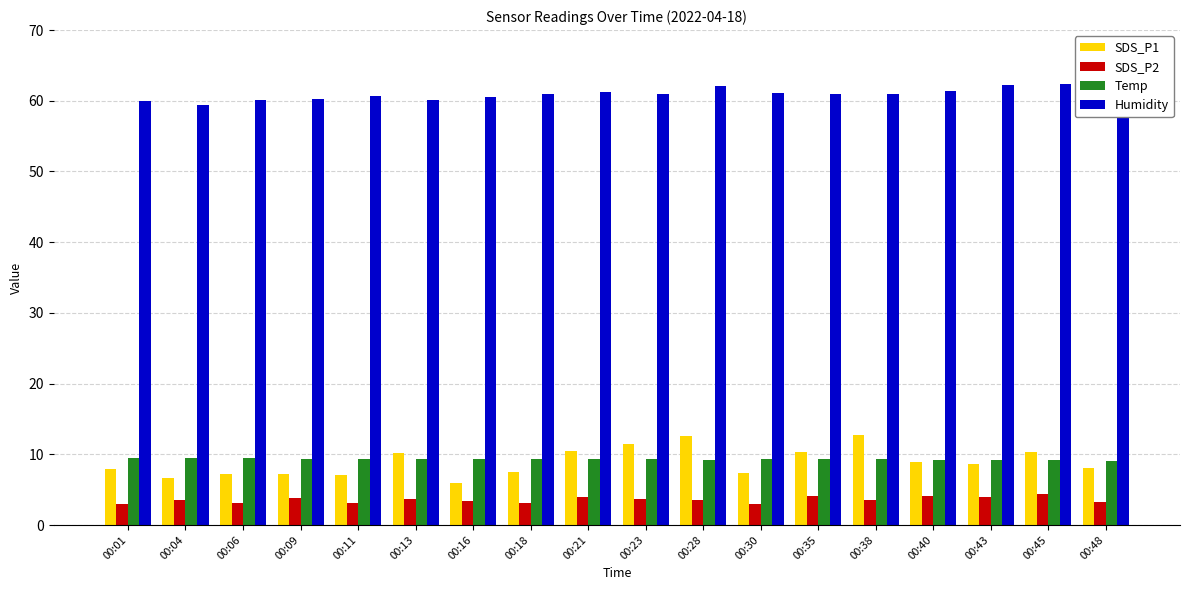

Which series has the widest spread of values?

SDS_P1